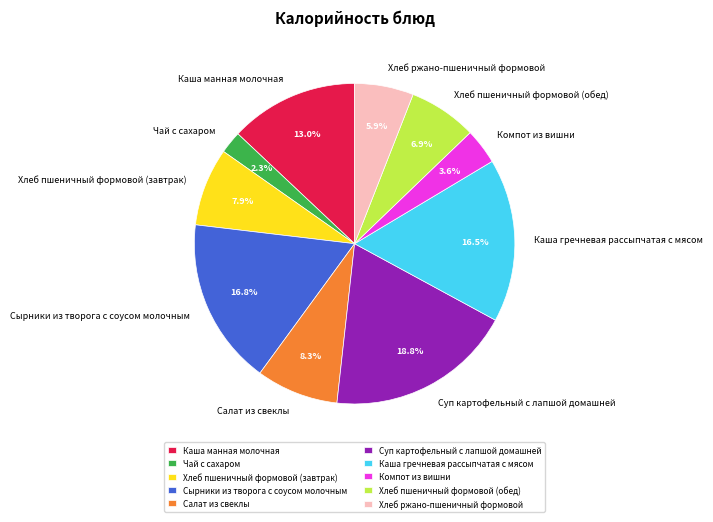

Does any single category account for the majority?

No